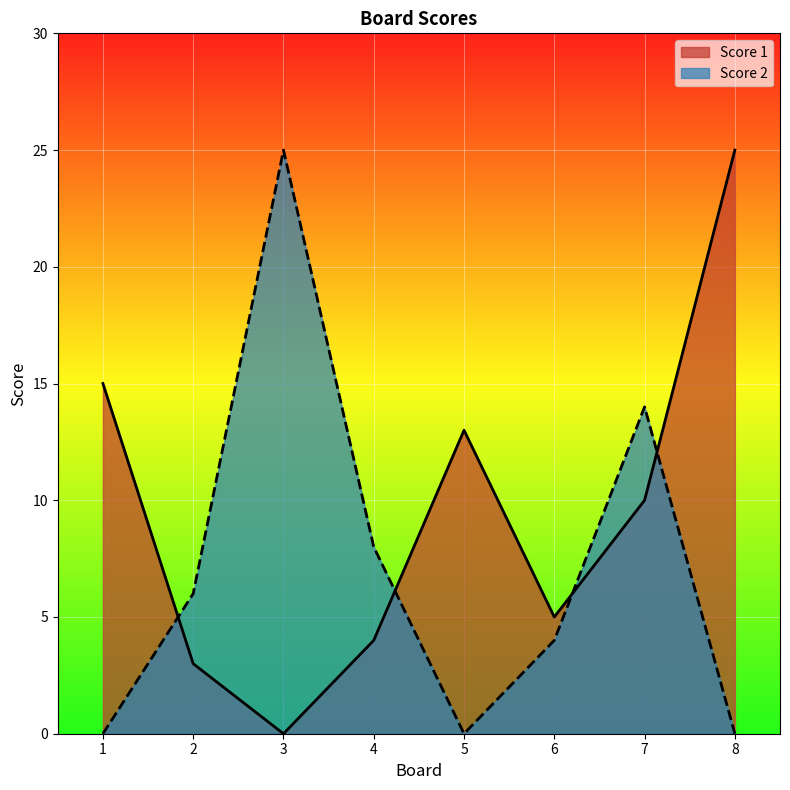

What is the sum of the Score 2 values at 7 and 2?

20